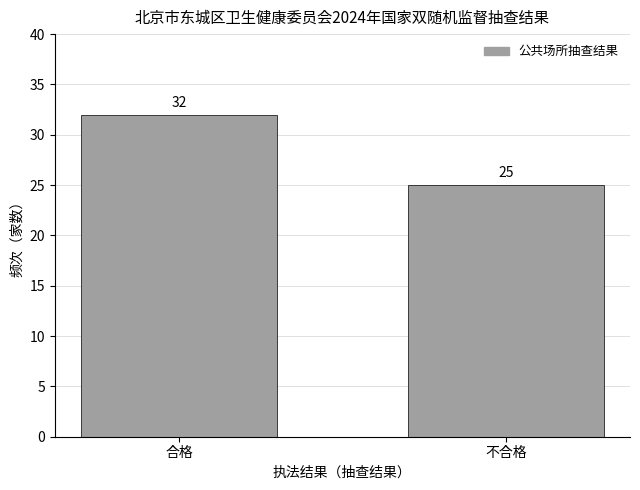

Reading left to right, list all the values displayed in this chart.

32	25